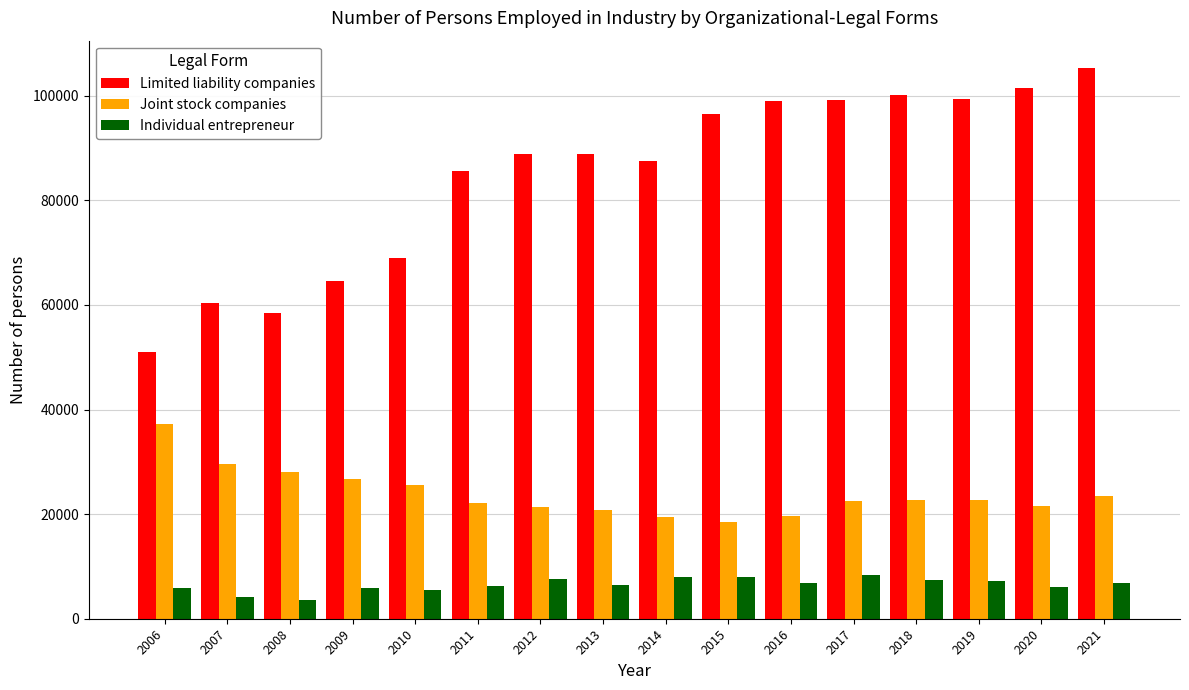

What is the total value across all series at 2012?

117859